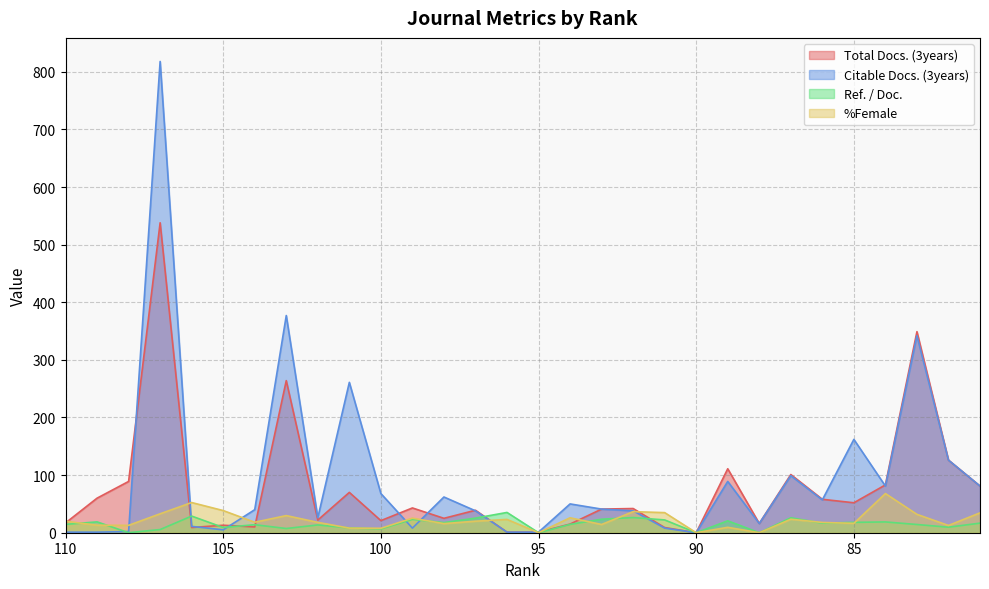

Is it true that Ref. / Doc. equals 14.3 at 83?

True